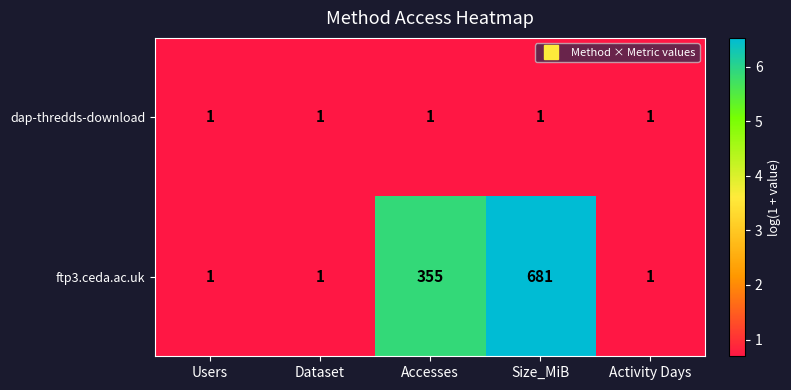

How many ftp3.ceda.ac.uk values are between 1 and 355?

4